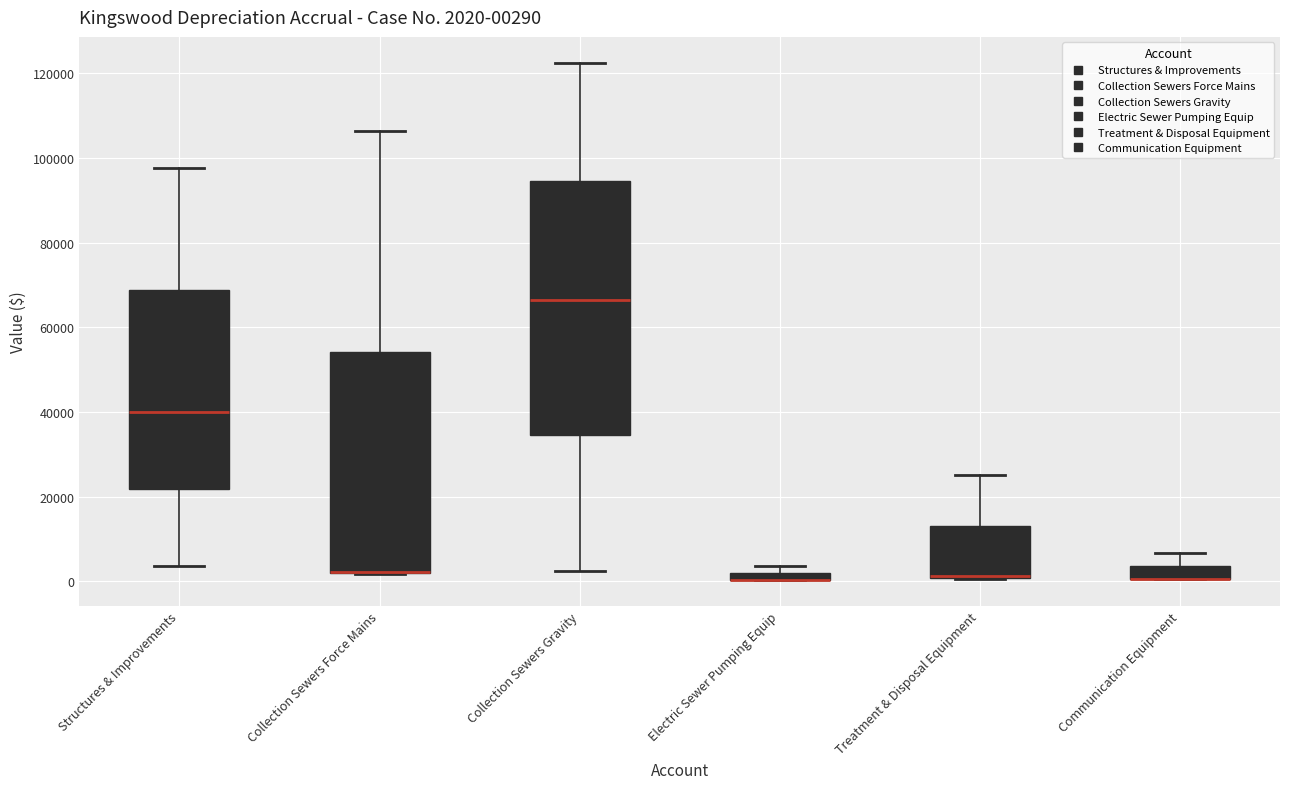

Which box is the tallest, from its lower edge to its upper edge?

Collection Sewers Gravity